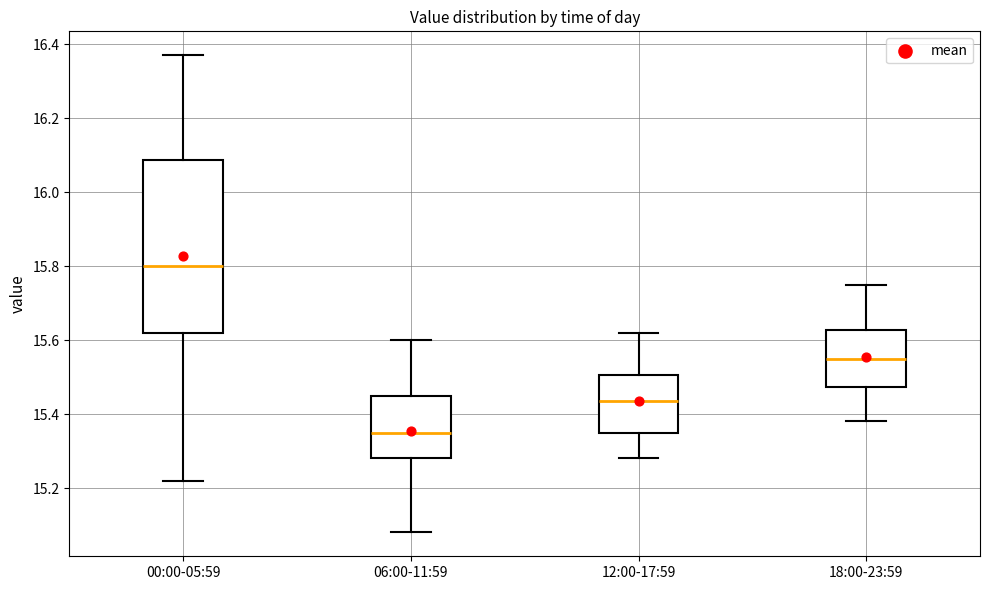

Comparing the boxes themselves (not the whiskers), which one is the tallest?

00:00-05:59